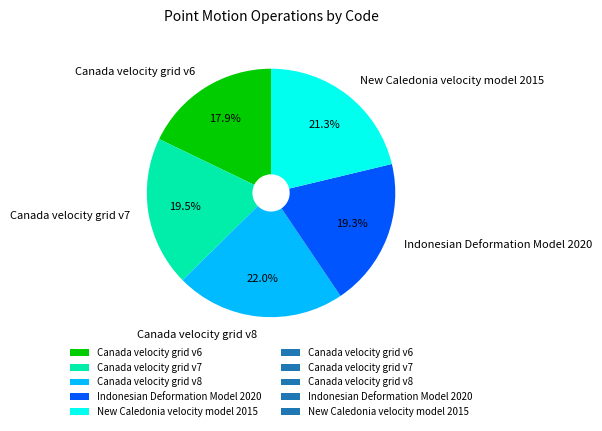

Does any single category account for the majority?

No